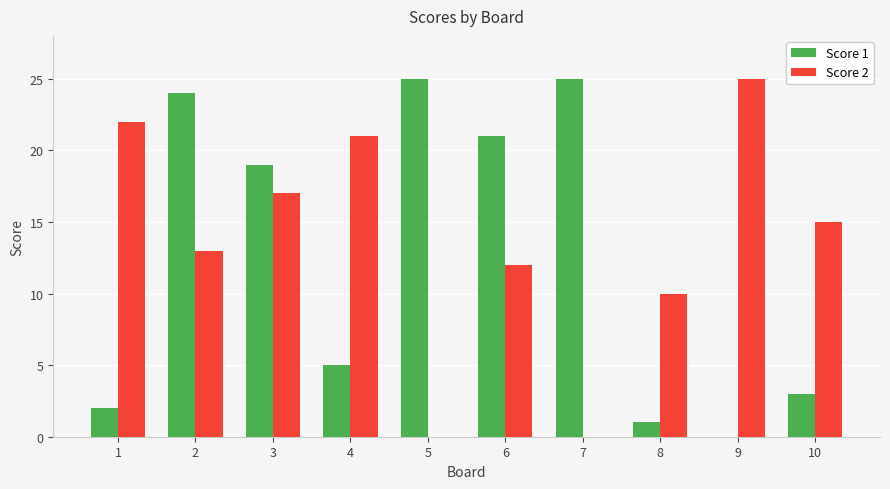

Are the bars grouped side by side (vs. stacked)?

Yes